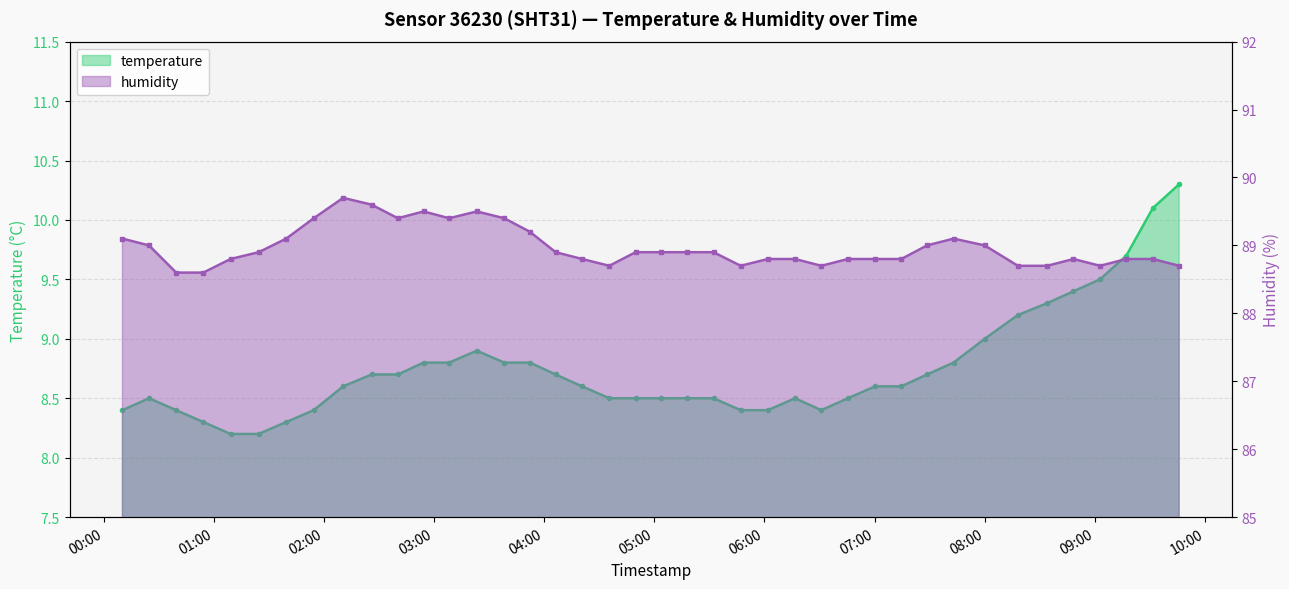

Which series has the largest total across all categories?

humidity